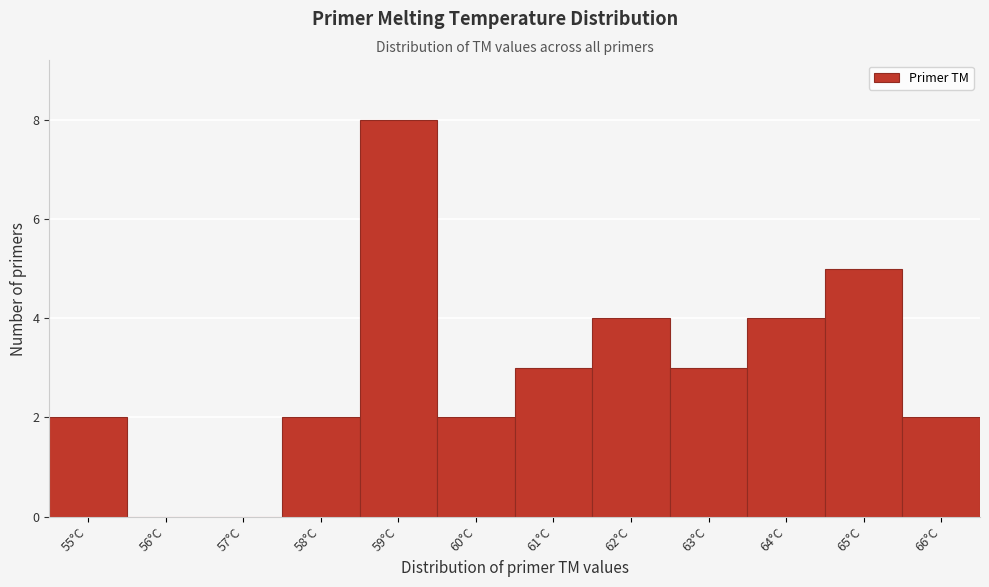

Reading left to right, transcribe this chart: for each bar, give the range it covers on the x-axis and its height. The values are not printed on the chart, so give them approximately, as read against the axis.

54.5 to 55.5: 2
55.5 to 56.5: 0
56.5 to 57.5: 0
57.5 to 58.5: 2
58.5 to 59.5: 8
59.5 to 60.5: 2
60.5 to 61.5: 3
61.5 to 62.5: 4
62.5 to 63.5: 3
63.5 to 64.5: 4
64.5 to 65.5: 5
65.5 to 66.5: 2